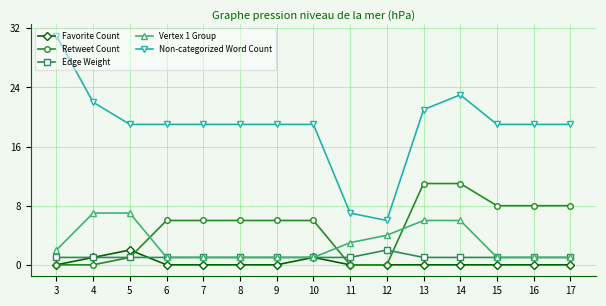

What is the approximate value of Non-categorized Word Count at 12?

6